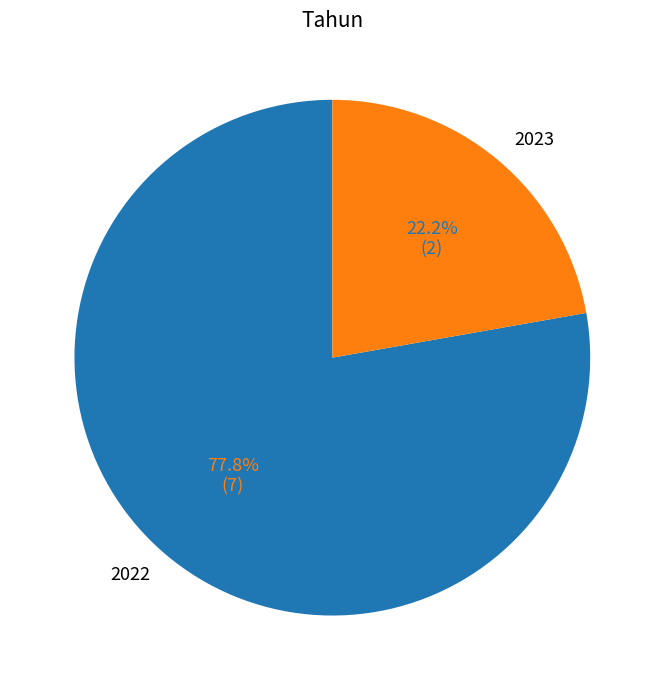

Is 2023 the majority of the pie?

No